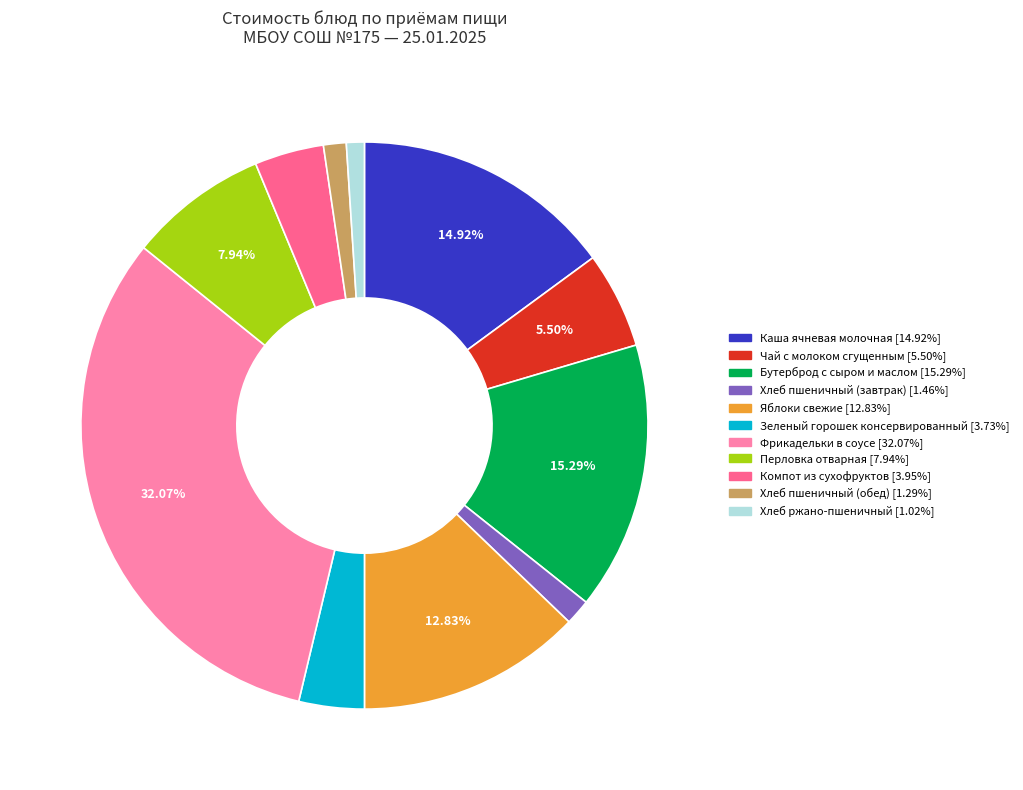

Count the number of slices in the pie.

11